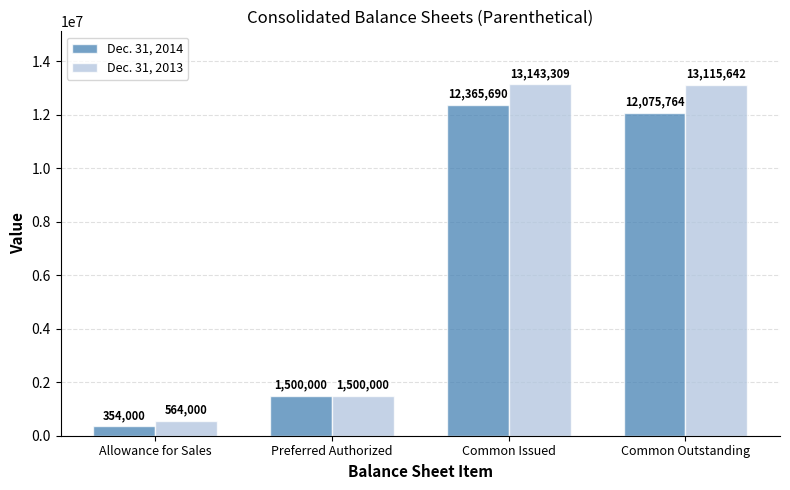

Are the bars grouped side by side (vs. stacked)?

Yes